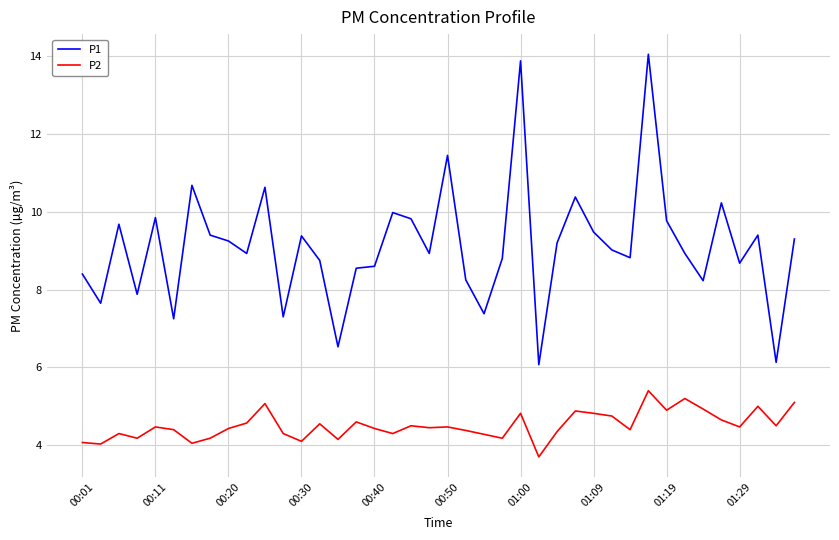

Rank the series by their average value, from lowest to highest.

P2, P1